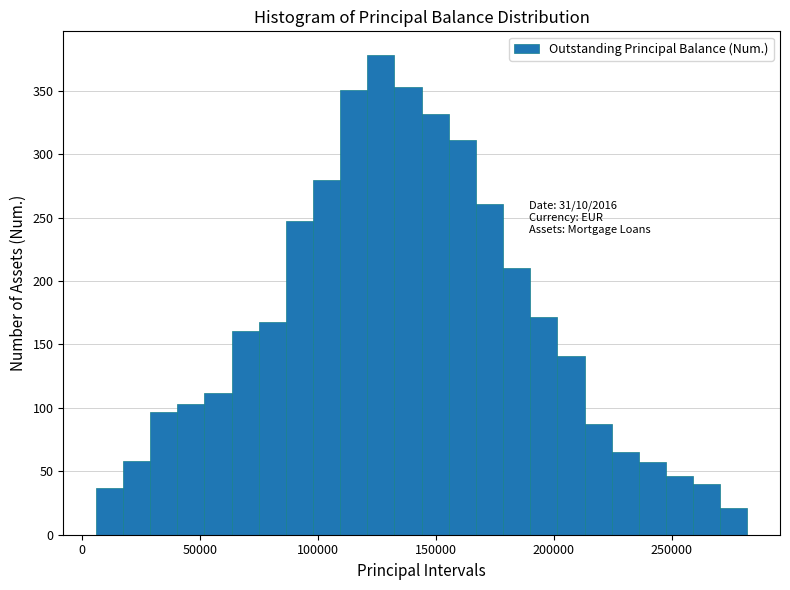

Read against the x-axis, roughly where is the centre of the tallest bar?

125000